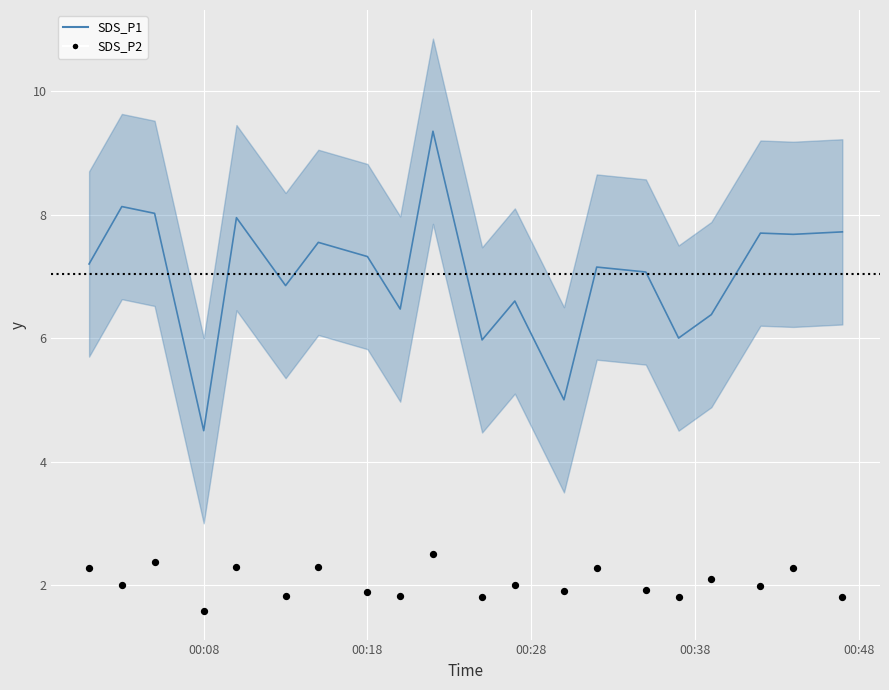

At how many categories does at least one series exceed 5?

18